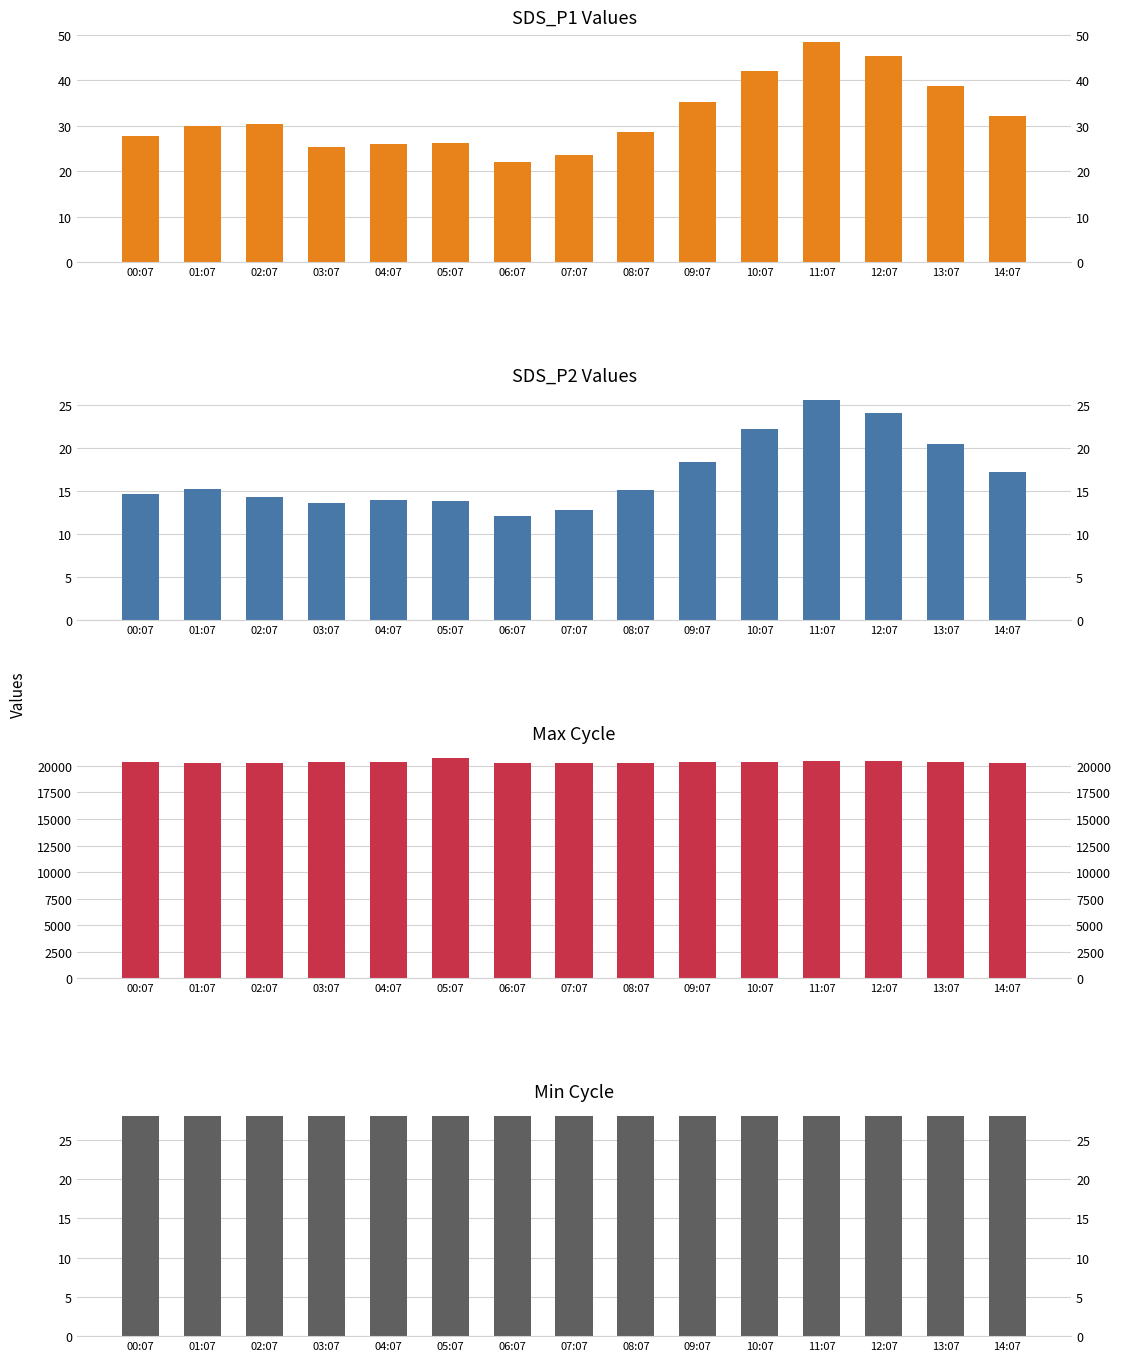

Which series changed the most between 04:07 and 08:07?

Max_cycle